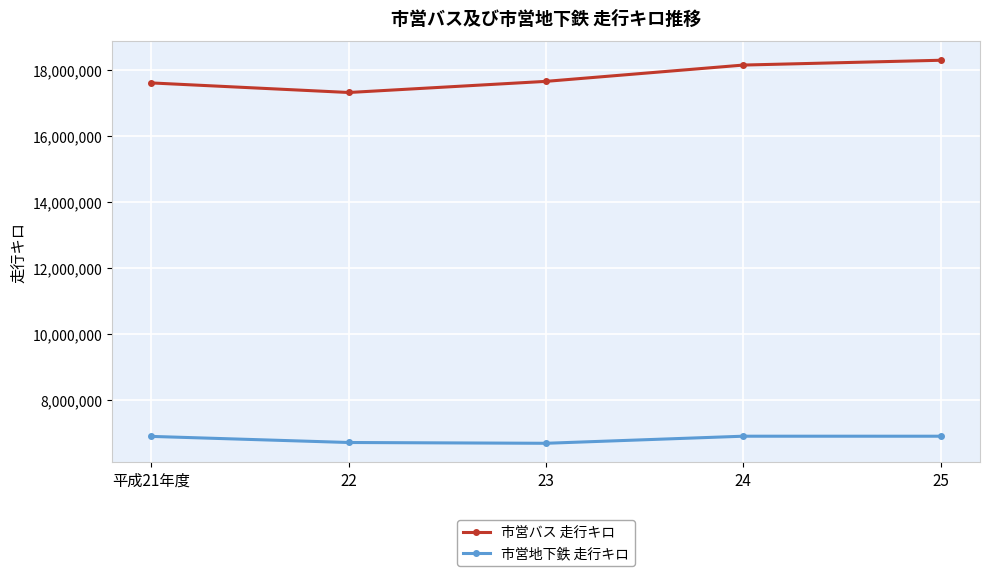

How many lines are shown in the chart?

2